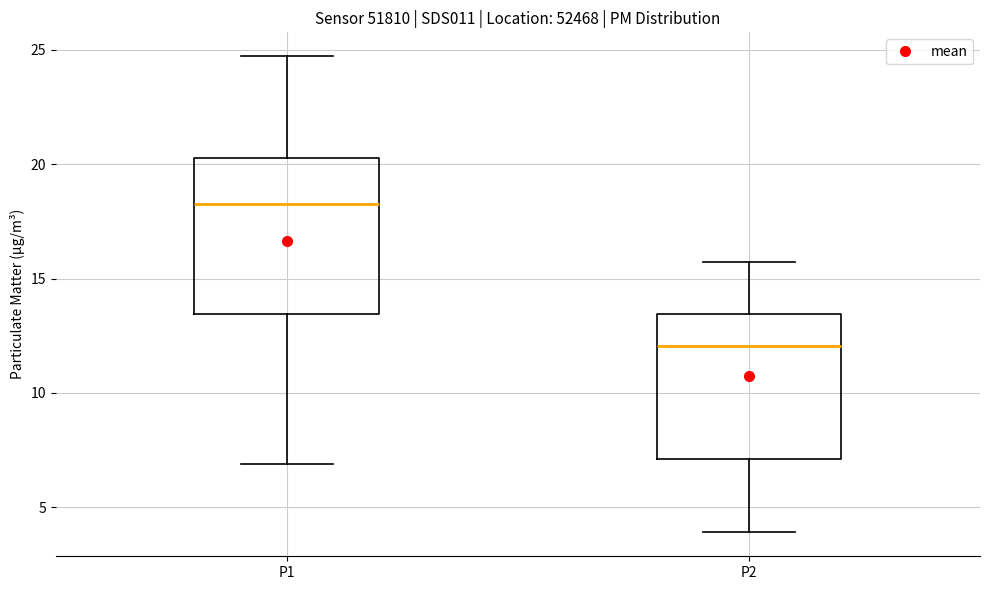

Reading left to right, transcribe this box plot: for each box, give where its median line is, the range the box spans, and where its two whiskers end, as read against the y-axis. The values are not printed on the chart, so give them approximately, as read against the axis.

P1: median 18.5, box 13.5 to 20.5, whiskers 7.0 to 24.5
P2: median 12.0, box 7.0 to 13.5, whiskers 4.0 to 15.5